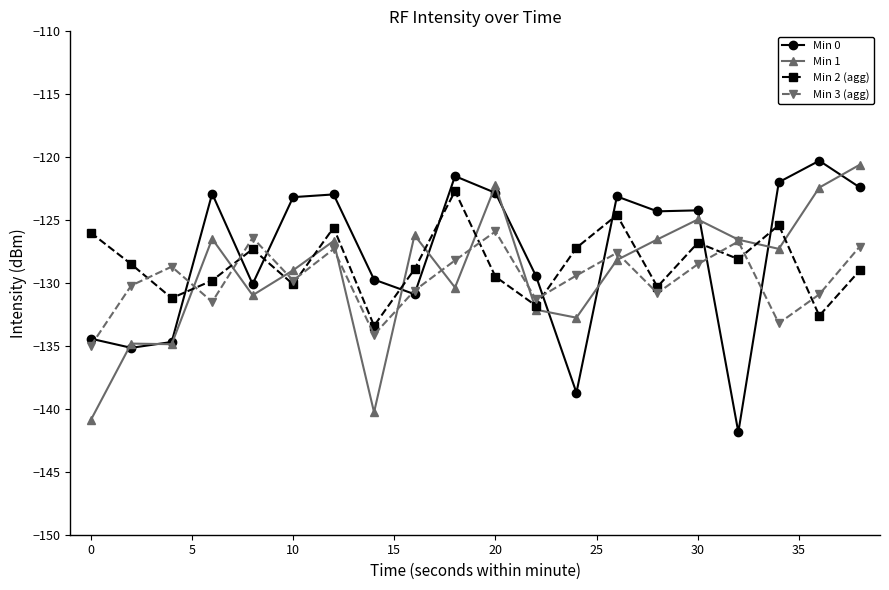

In Min 3 (agg), how many points are higher than both neighbors (excluding endpoints)?

6